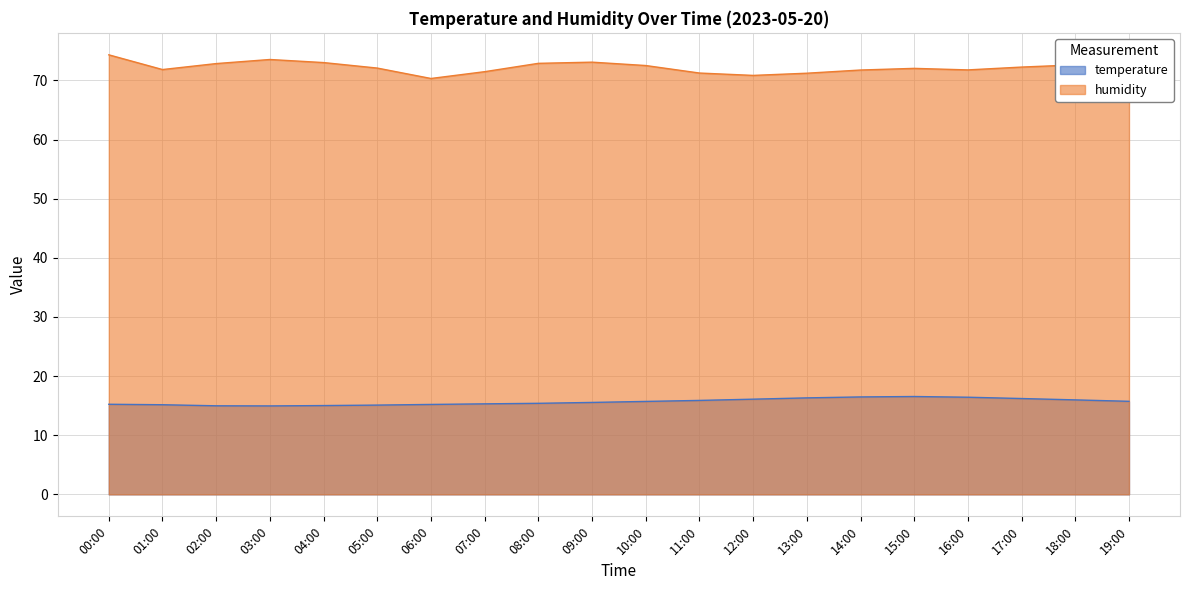

How many values in the humidity series exceed 72?

12